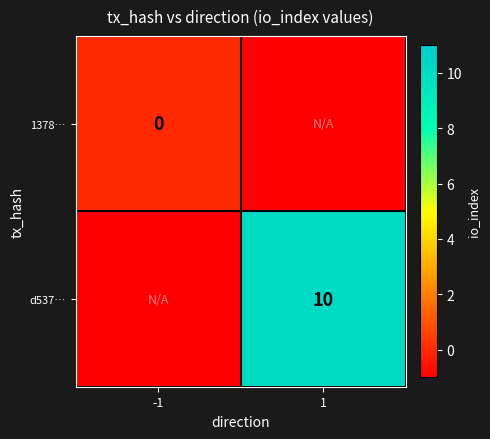

Rank the series by their maximum value, from lowest to highest.

1378…, d537…